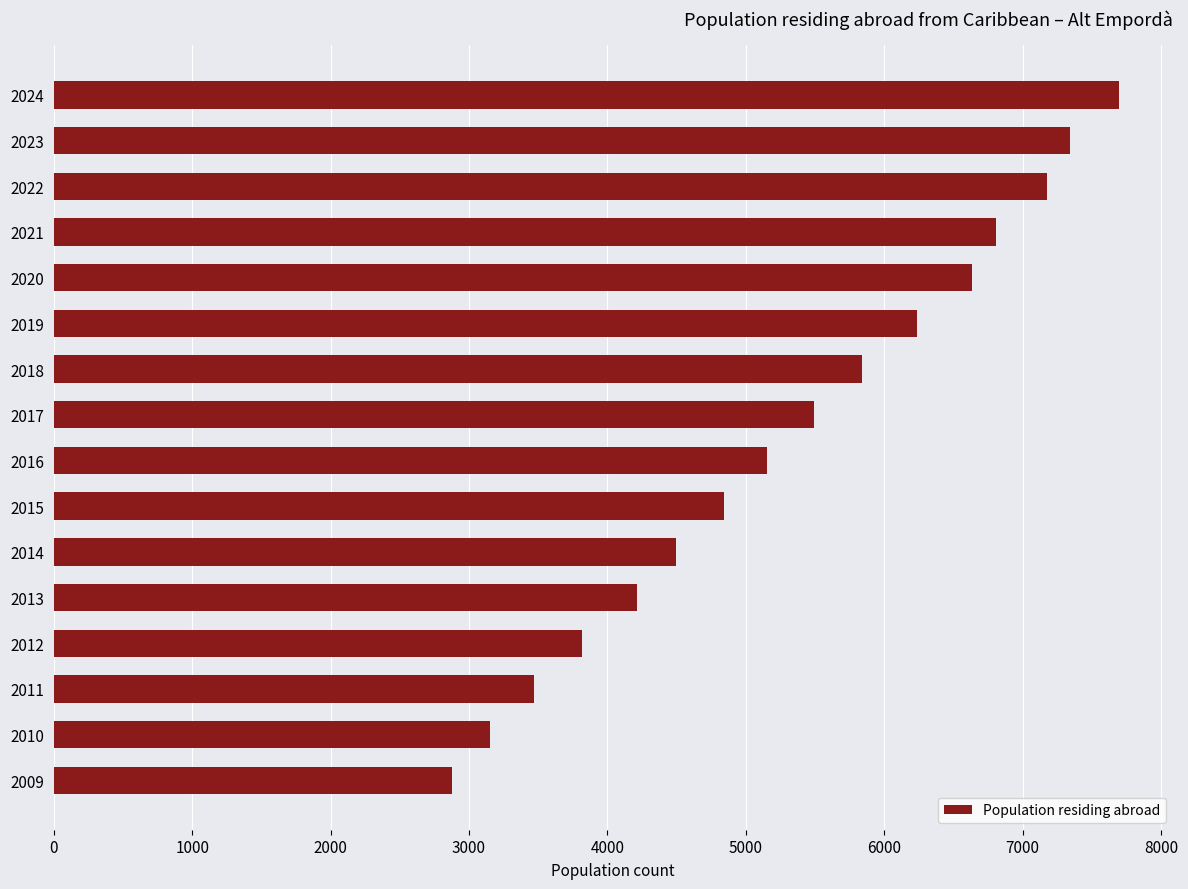

What is the difference between the maximum and minimum values?

4820